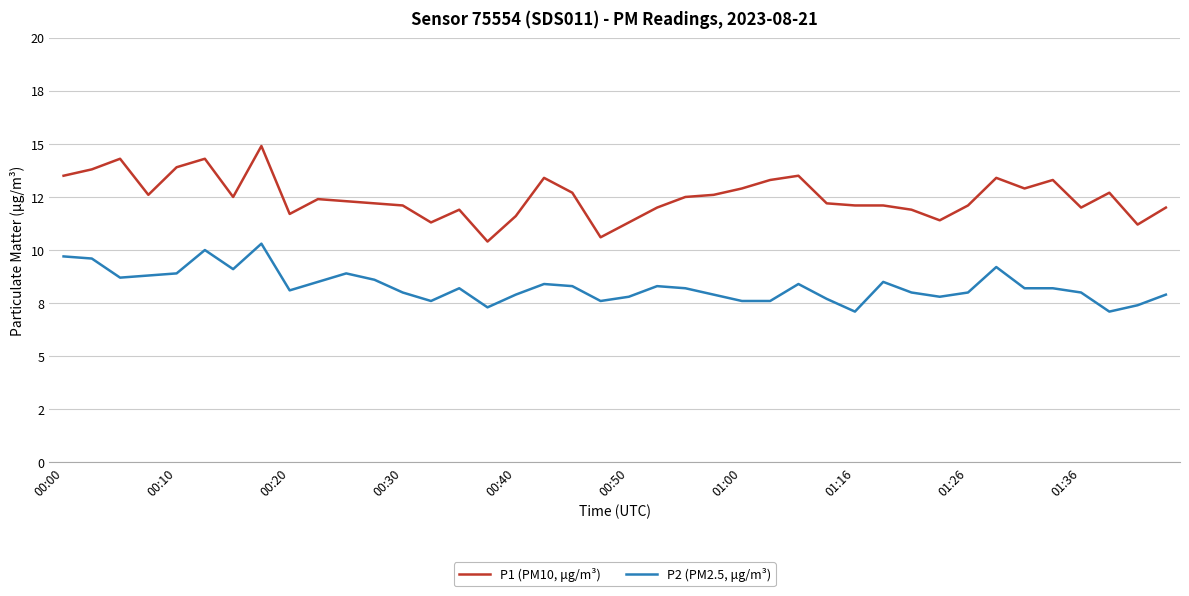

Rank the series by their maximum value, from highest to lowest.

P1 (PM10, μg/m³), P2 (PM2.5, μg/m³)